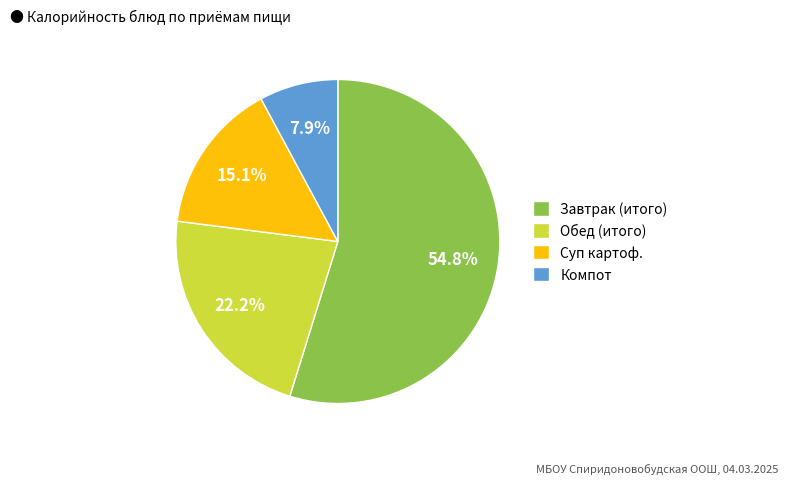

Which has a higher value, Компот or Суп картоф.?

Суп картоф.